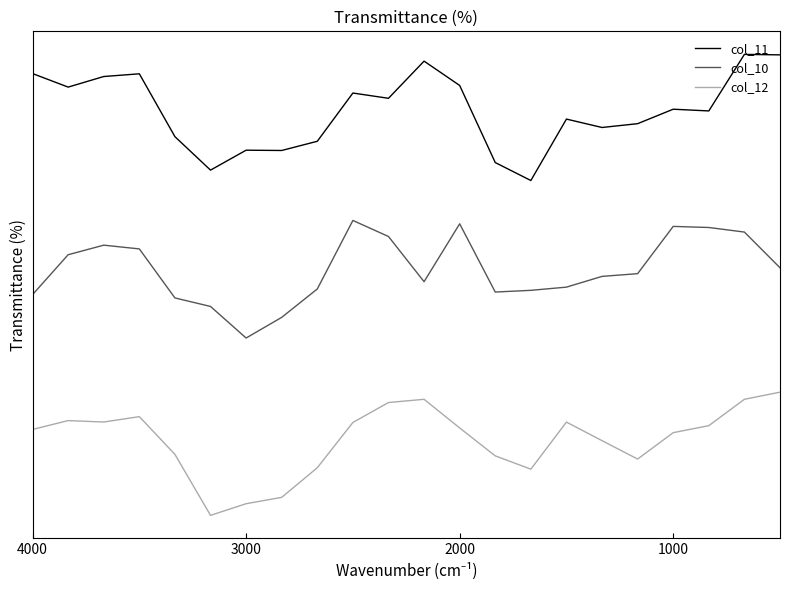

True or false: col_11 and col_10 cross at least once.

False